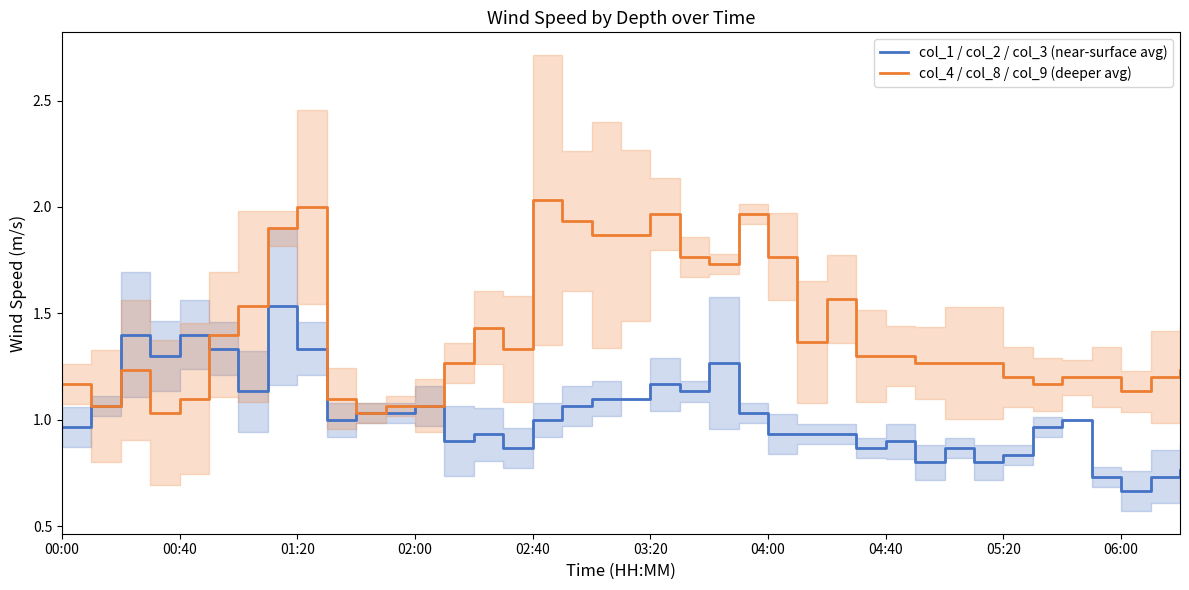

The col_4 / col_8 / col_9 (deeper avg) series shows 2.0 at 01:20. True or false?

True